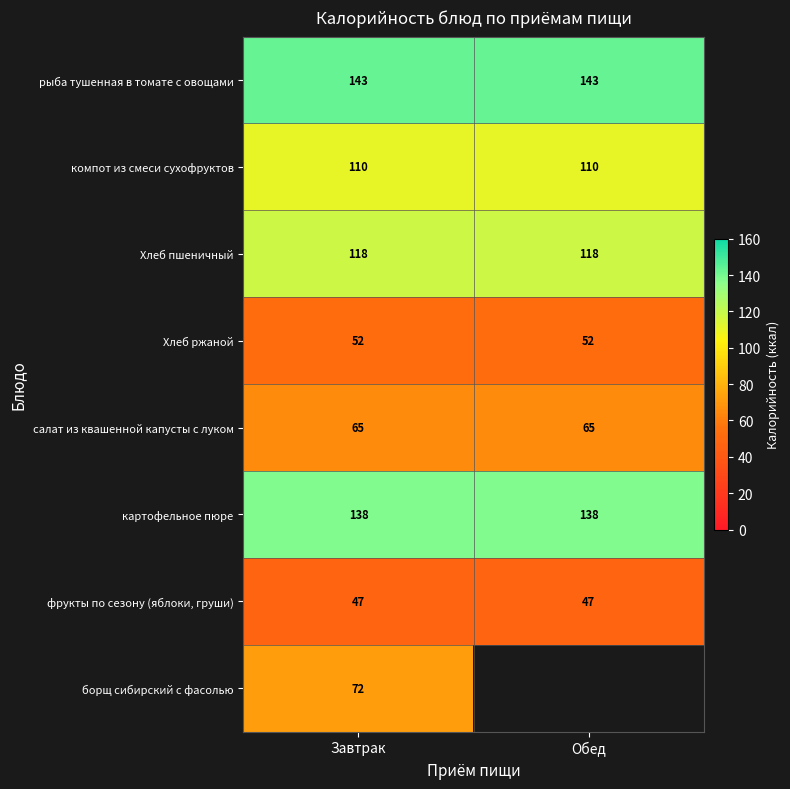

What is the lowest value of the рыба тушенная в томате с овощами series?

143